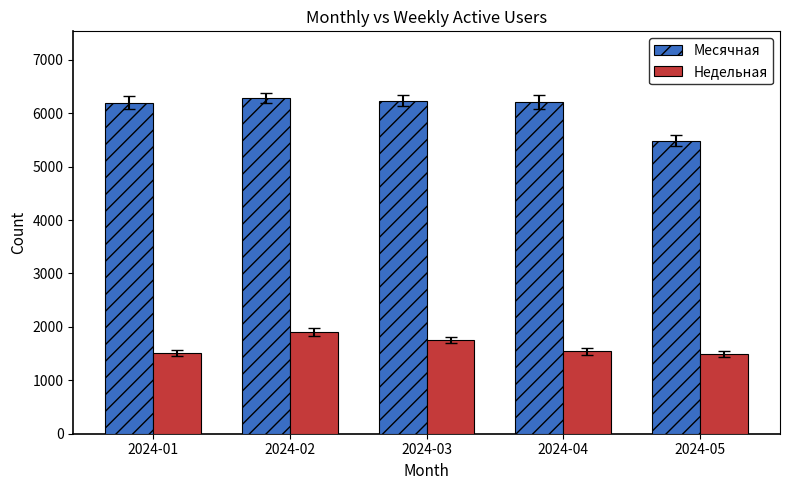

What is the value of the Месячная bar at the 4th from the left?

6213